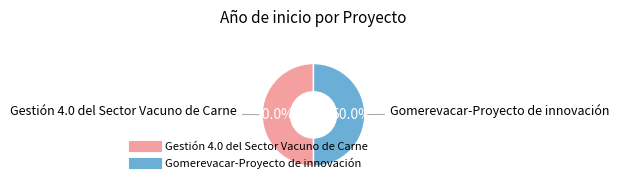

What is the ratio of the value at Gestión 4.0 del Sector Vacuno de Carne to the value at Gomerevacar-Proyecto de innovación?

1.0